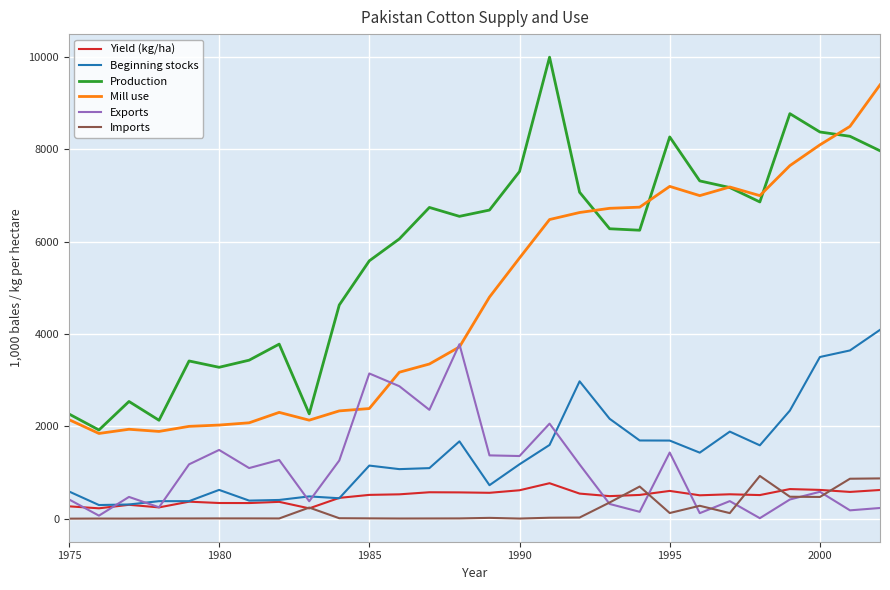

What is the average value of the Production series?

5767